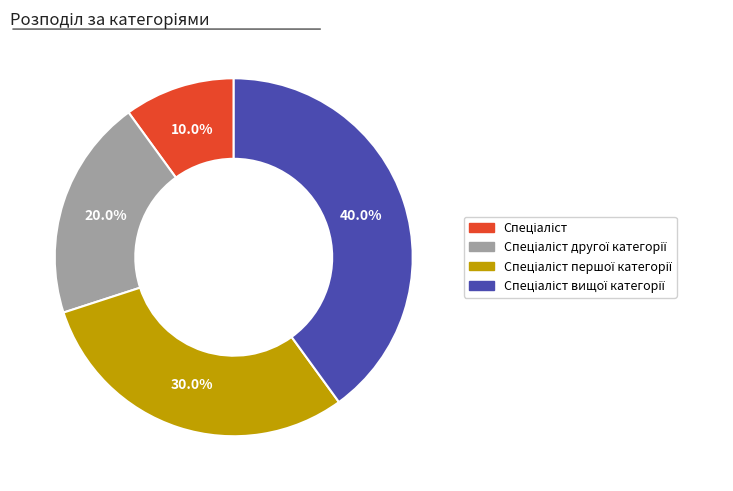

Is there a majority slice in this chart?

No